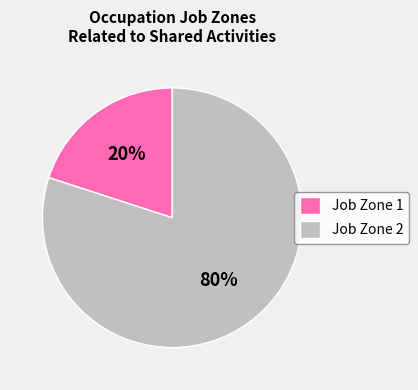

How many segments does this pie chart have?

2